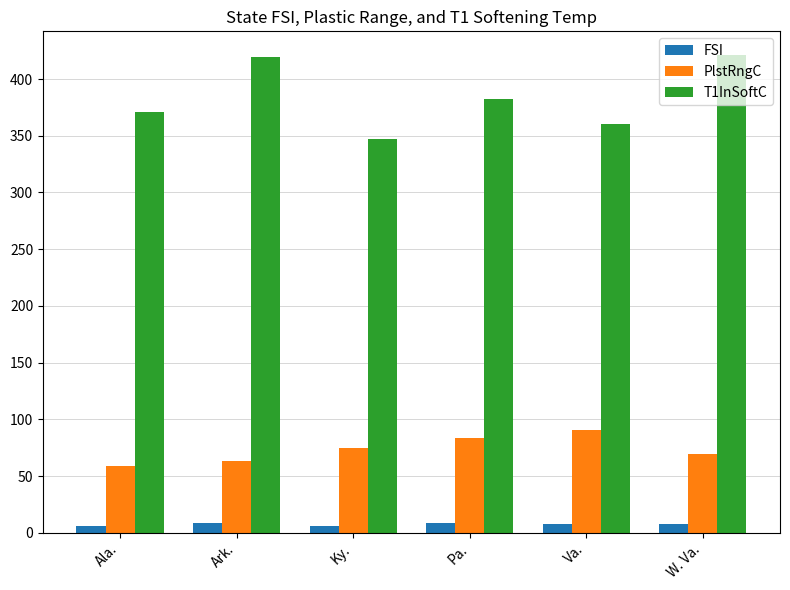

List the series in order of their overall mean, lowest first.

FSI, PlstRngC, T1InSoftC